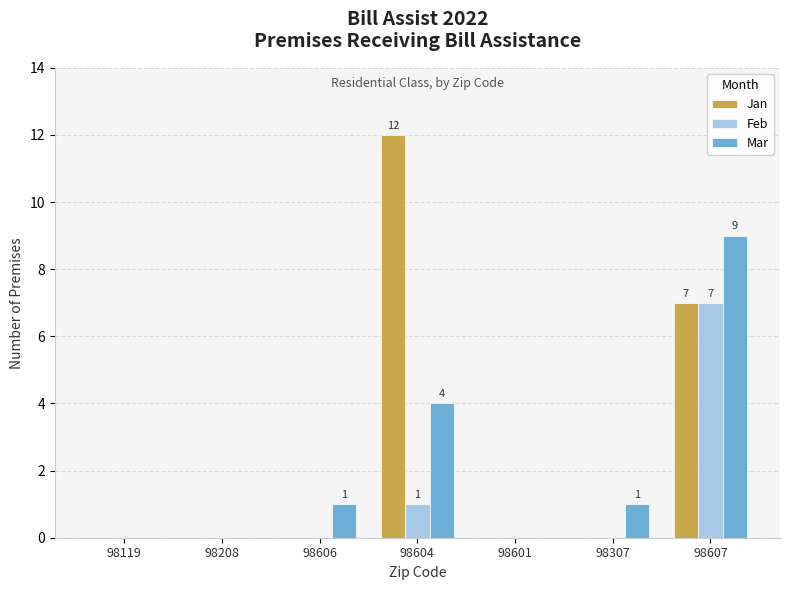

Which category has the highest value across all series?

98604